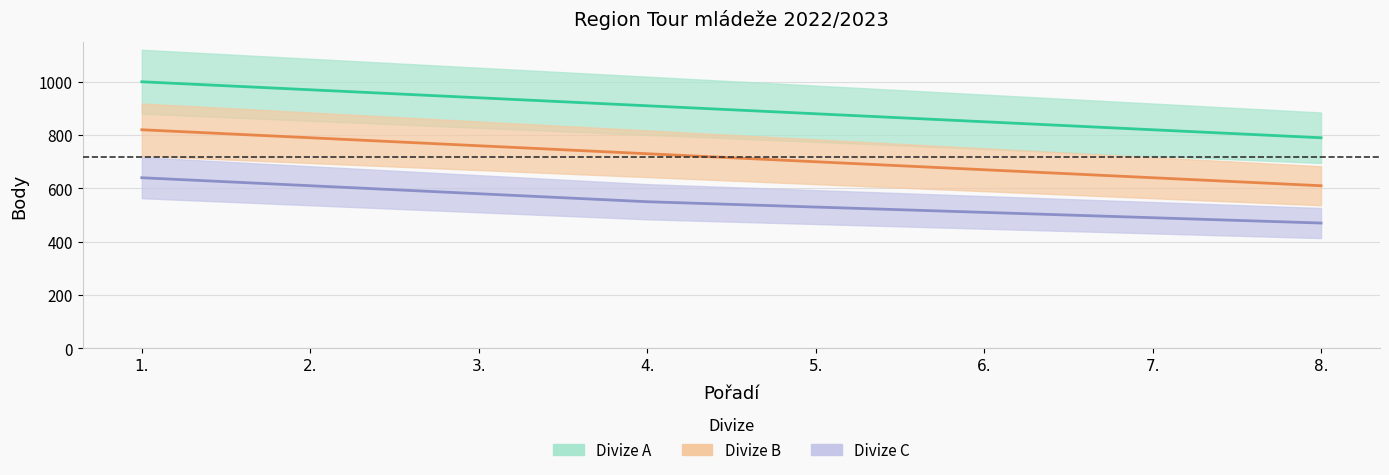

What is the spread (max minus min) of values at 3.?

360